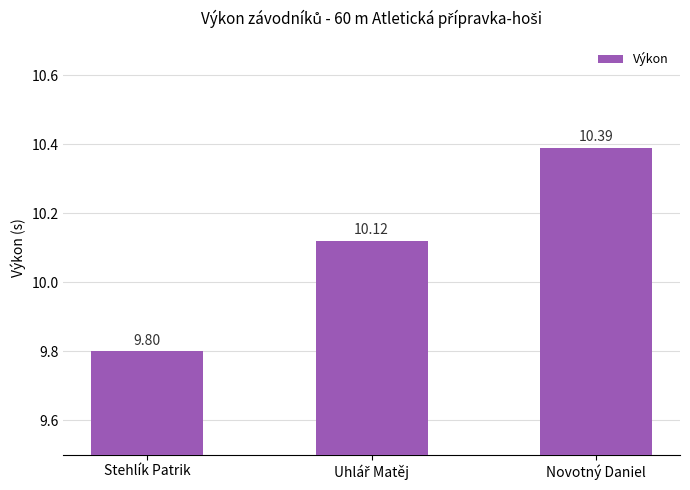

What is the label of the 3rd bar from the right?

Stehlík Patrik